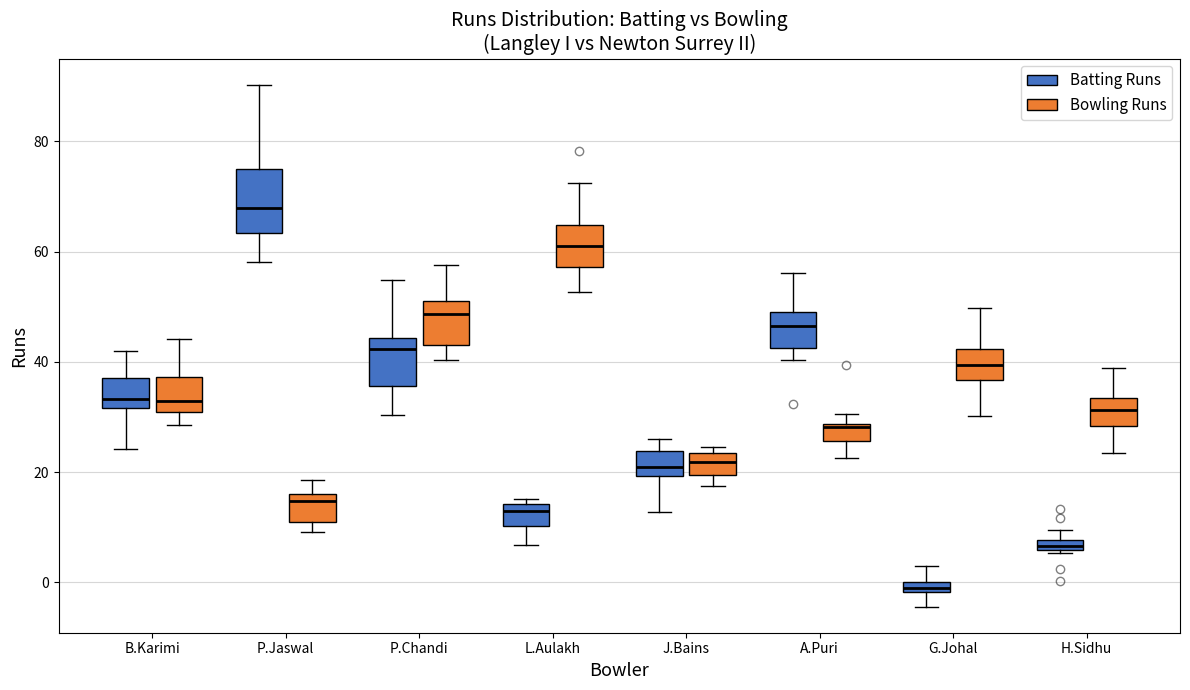

Which box is the tallest, from its lower edge to its upper edge?

P.Jaswal (Batting Runs)